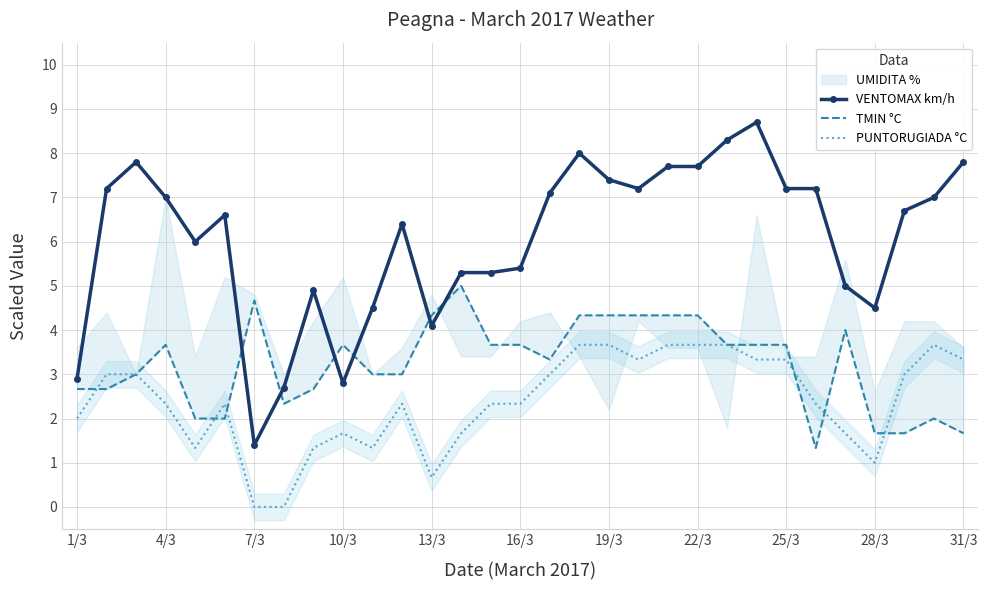

The PUNTORUGIADA °C series shows 1.7 at 10/3. True or false?

True